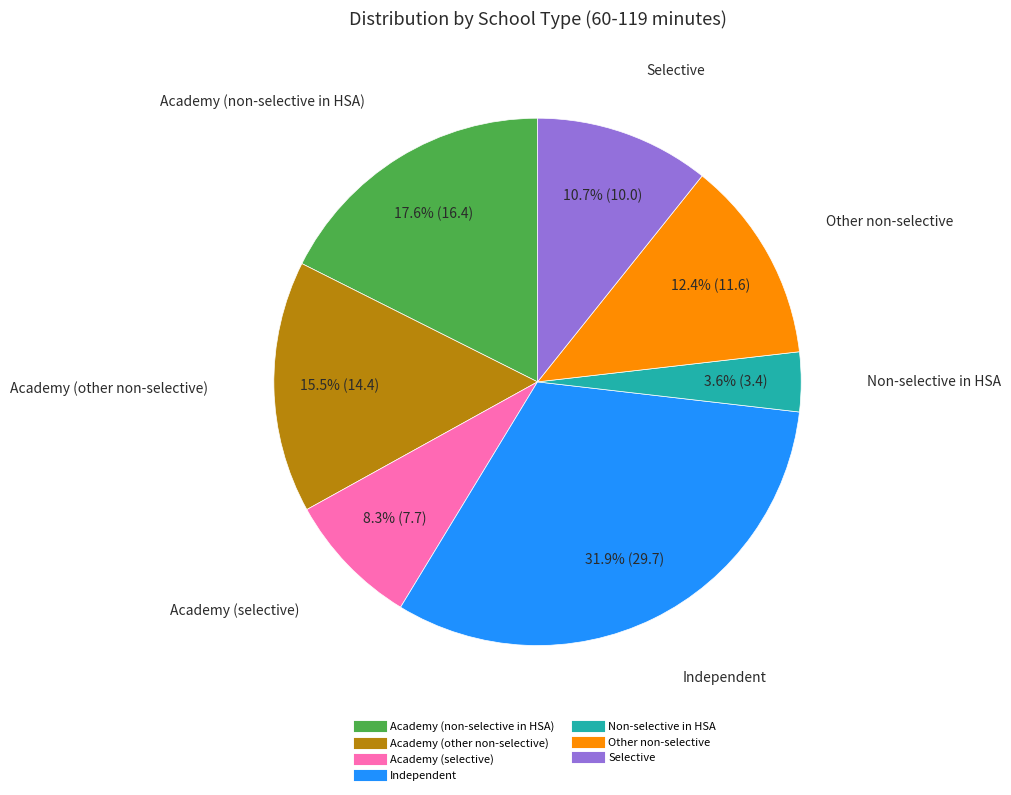

Which slice is the largest?

Independent